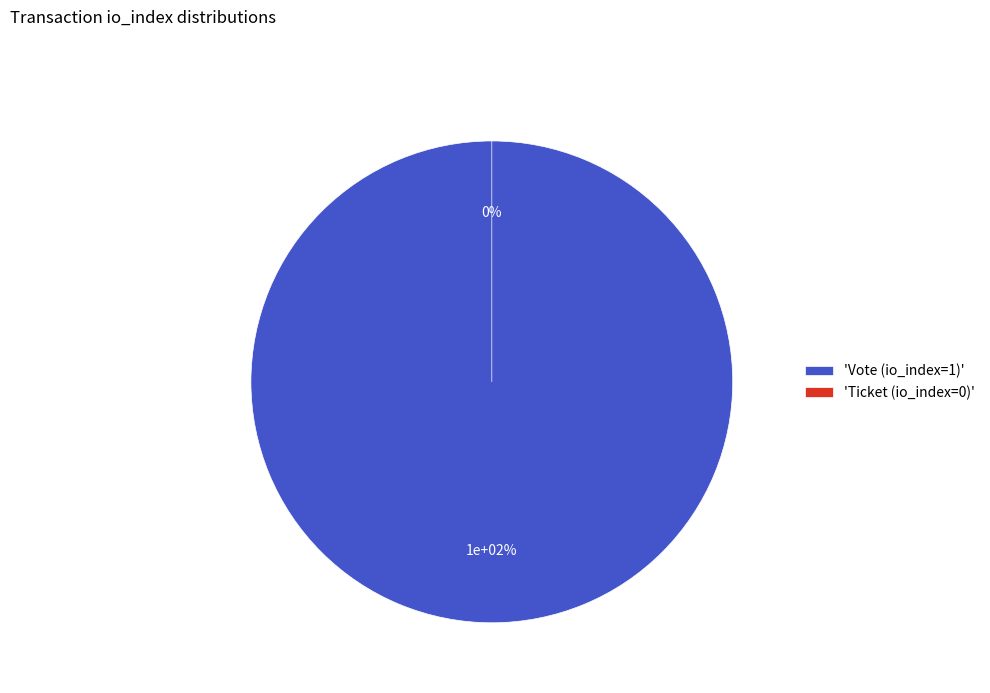

How many segments does this pie chart have?

2